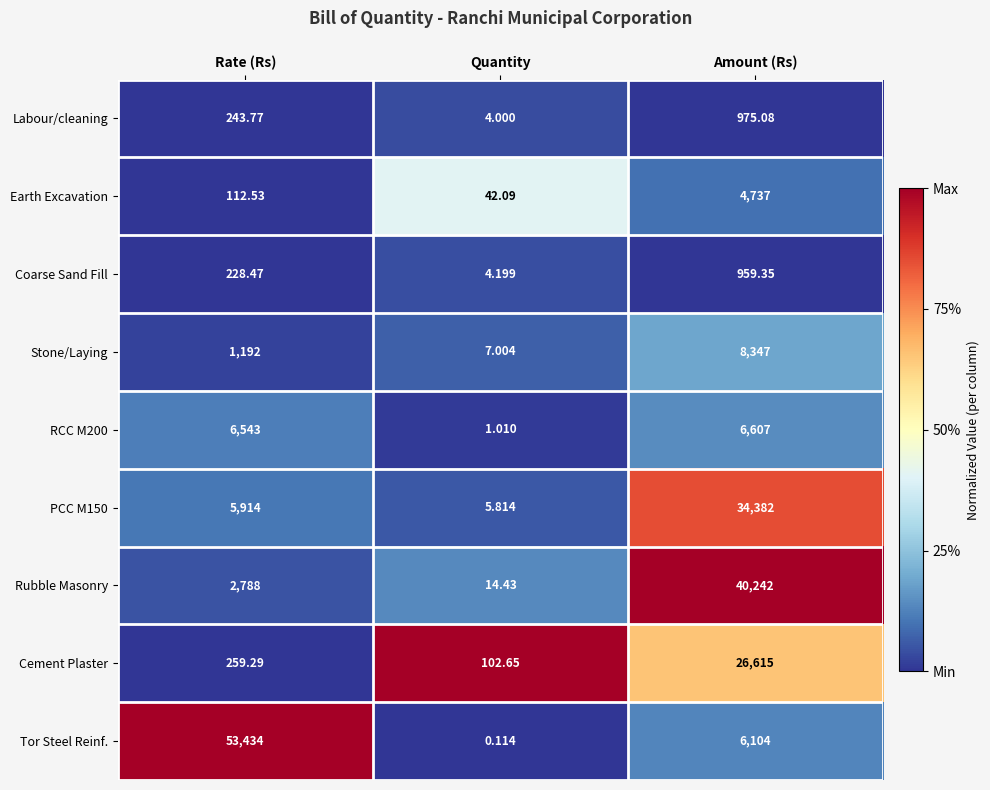

How many data points in Tor Steel Reinf. are less than 6104?

1